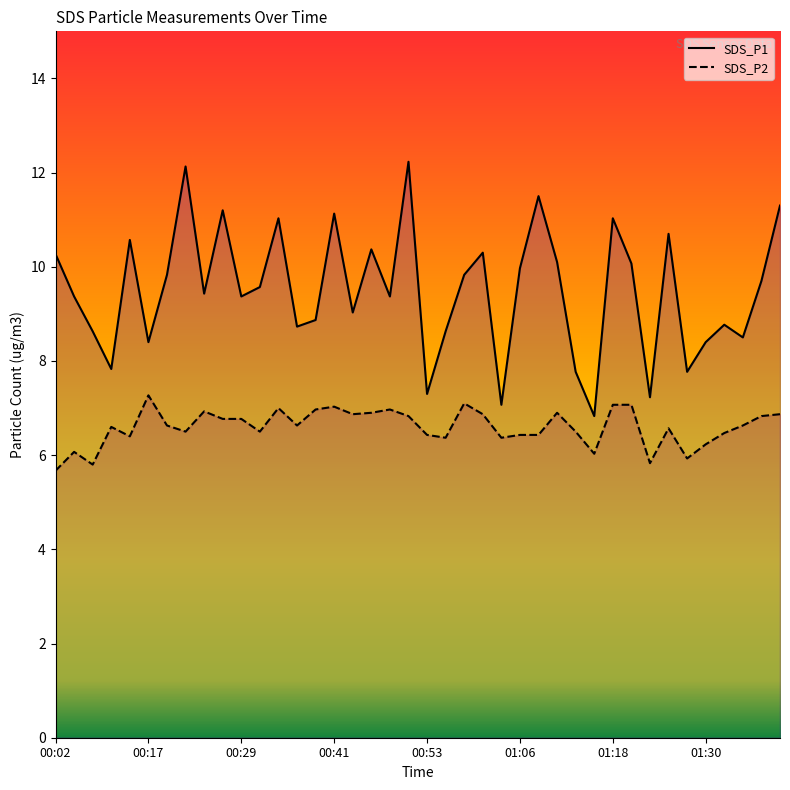

What is the lowest value of the SDS_P1 series?

6.8